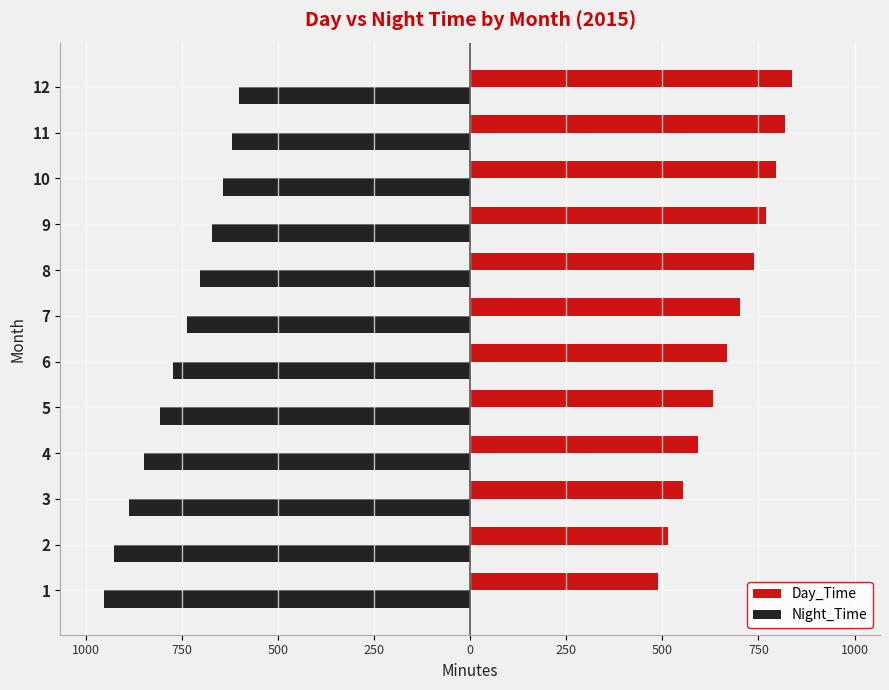

What are all the series names shown in the legend?

Day_Time, Night_Time